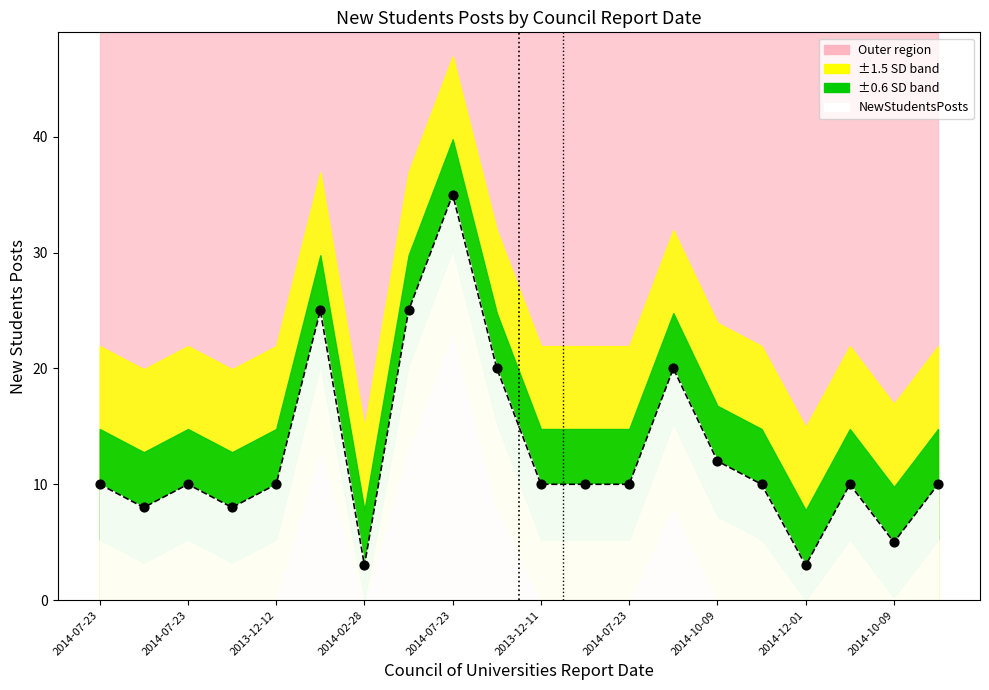

Approximately how many times larger is the value at 2014-07-23 compared to 2014-07-23?

3.5